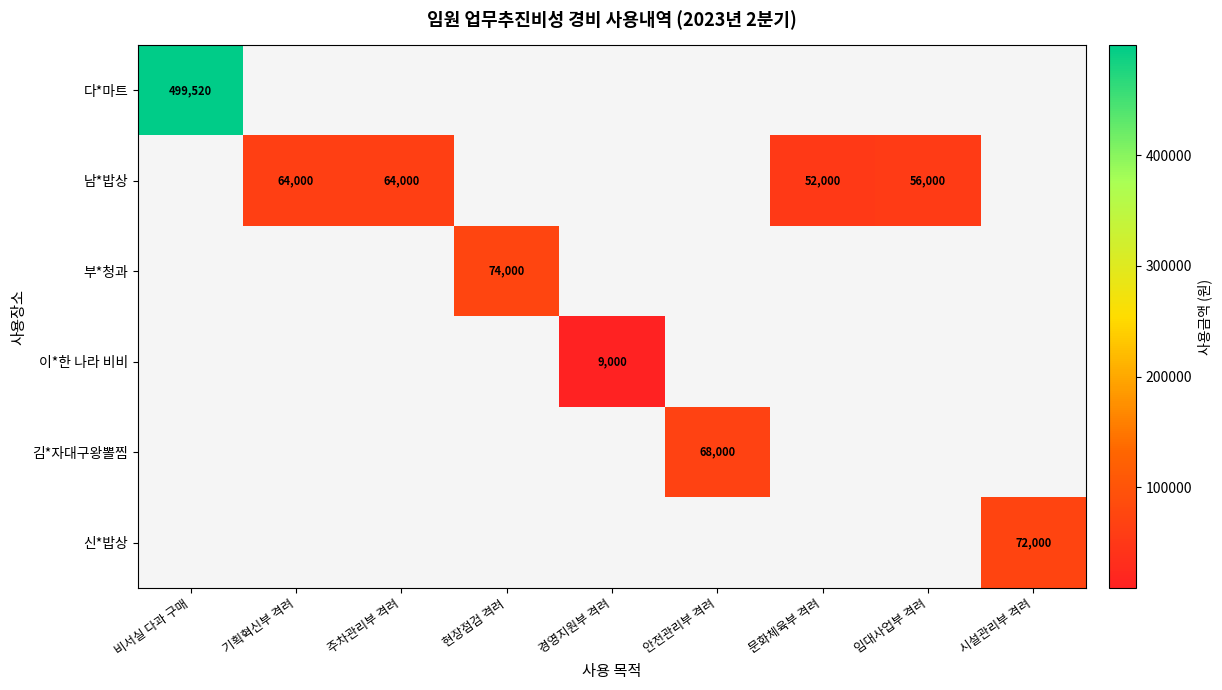

Is the value of 신*밥상 at 시설관리부 격려 greater than the value of 남*밥상 at 기획혁신부 격려?

Yes